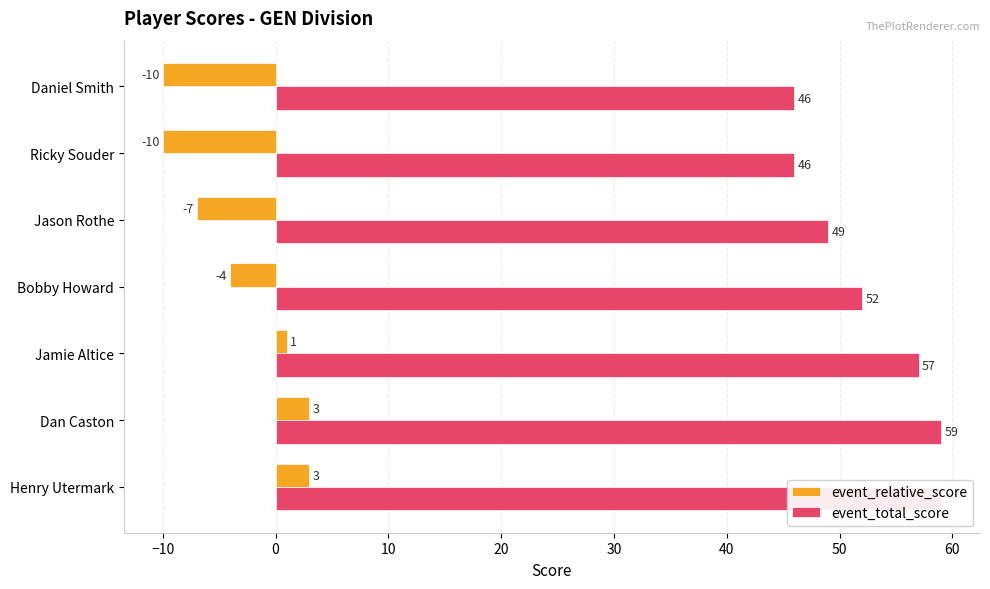

Reading left to right, extract all data points from this chart.

event_relative_score: -10	-10	-7	-4	1	3	3
event_total_score: 46	46	49	52	57	59	59